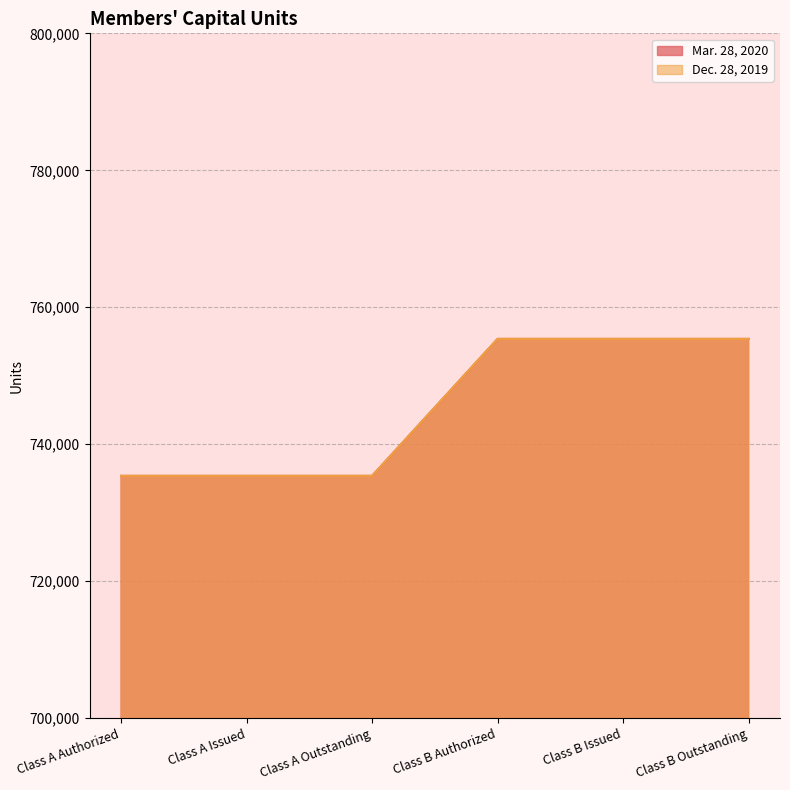

Reading left to right, list all the values displayed in this chart.

Mar. 28, 2020: Class A Authorized=735385	Class A Issued=735385	Class A Outstanding=735385	Class B Authorized=755385	Class B Issued=755385	Class B Outstanding=755385
Dec. 28, 2019: Class A Authorized=735385	Class A Issued=735385	Class A Outstanding=735385	Class B Authorized=755385	Class B Issued=755385	Class B Outstanding=755385